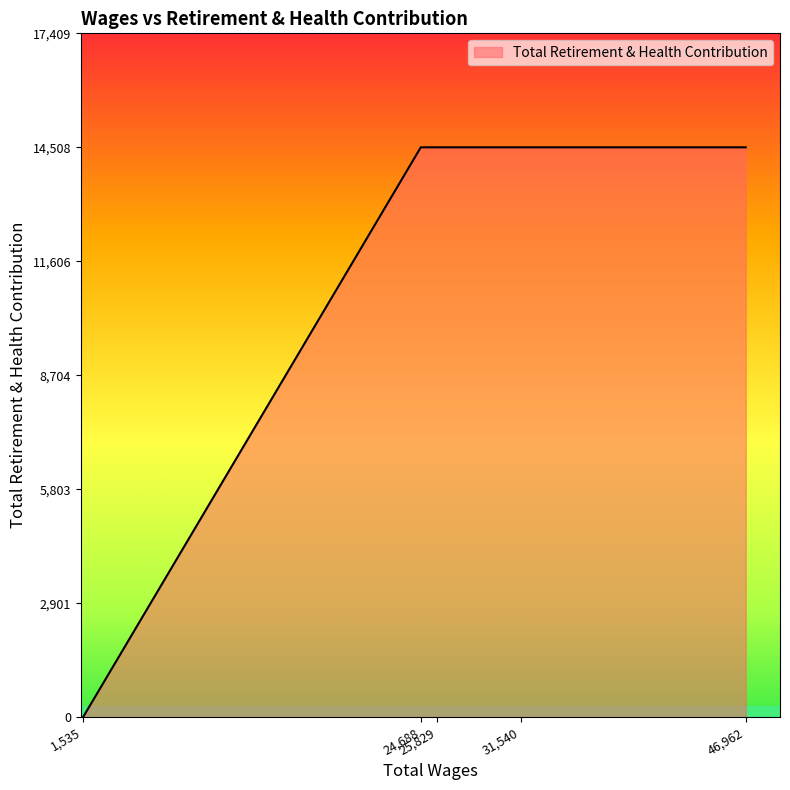

What is the difference between the second highest and minimum values?

14508